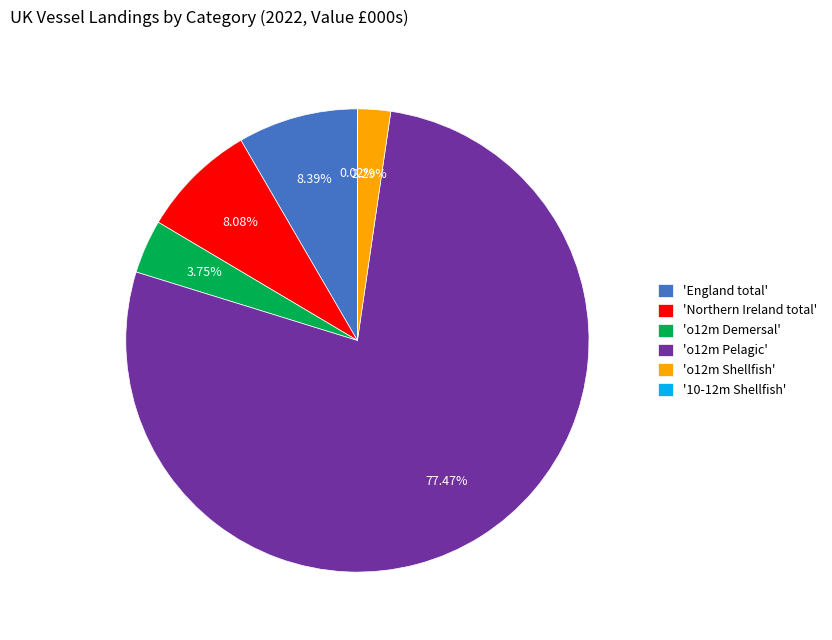

To the nearest percent, what is the average slice percentage?

17%